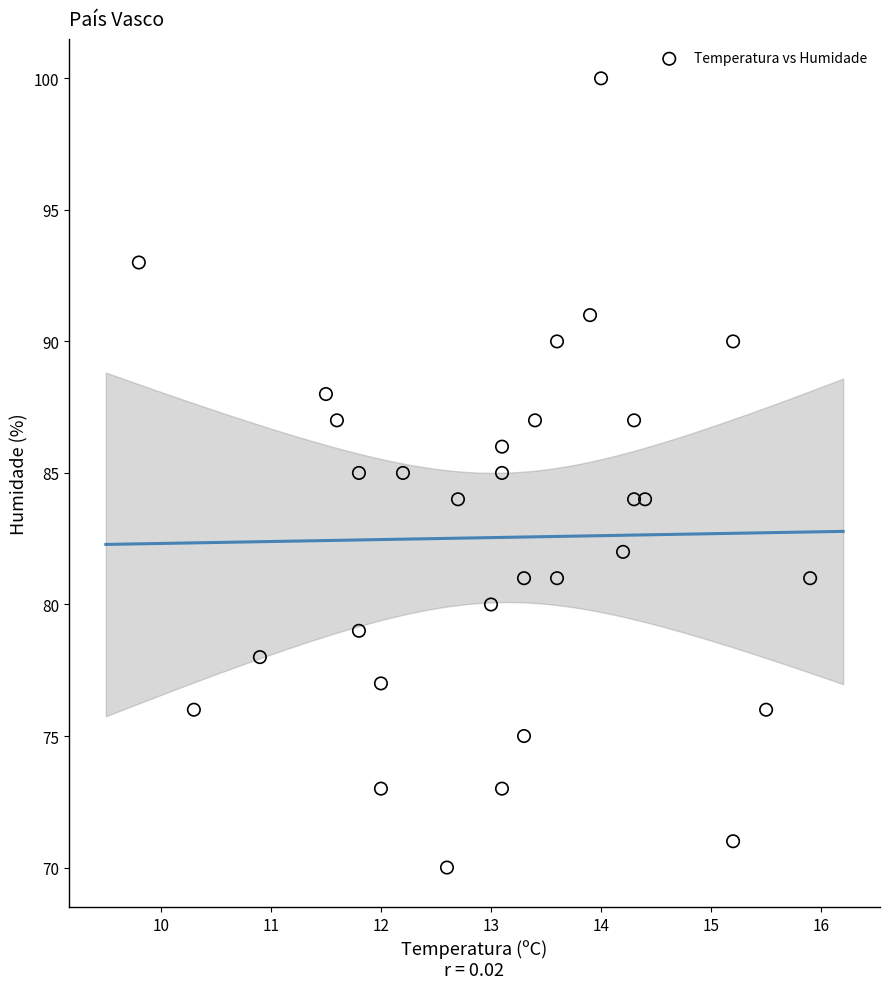

Count the number of points in this scatter plot.

31